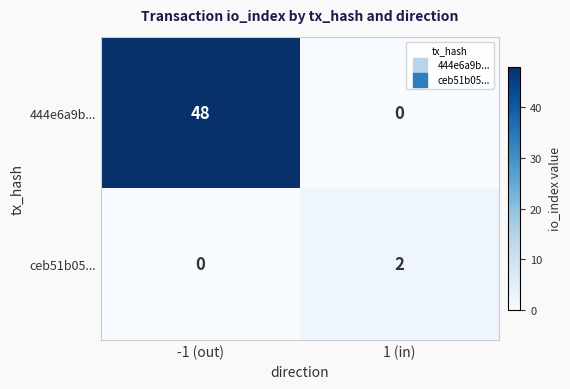

Which series has the widest spread of values?

444e6a9b...